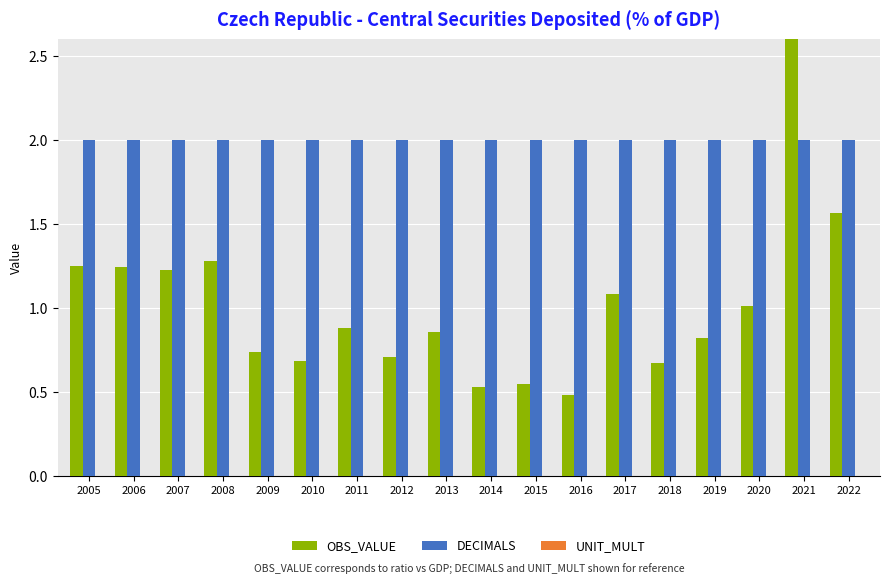

Which series has the largest total across all categories?

DECIMALS